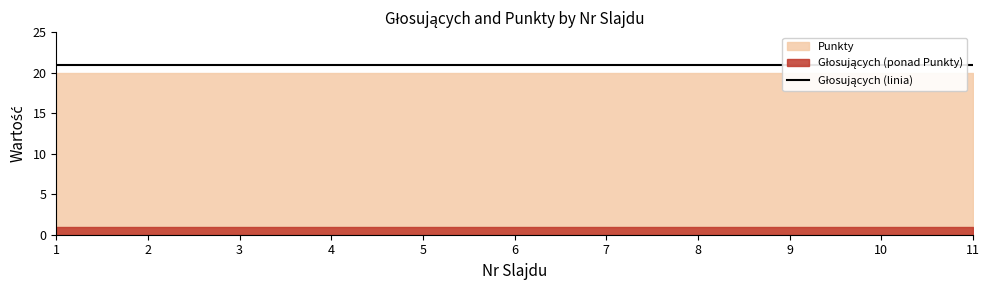

True or false: Punkty and Głosujących intersect in this chart.

False